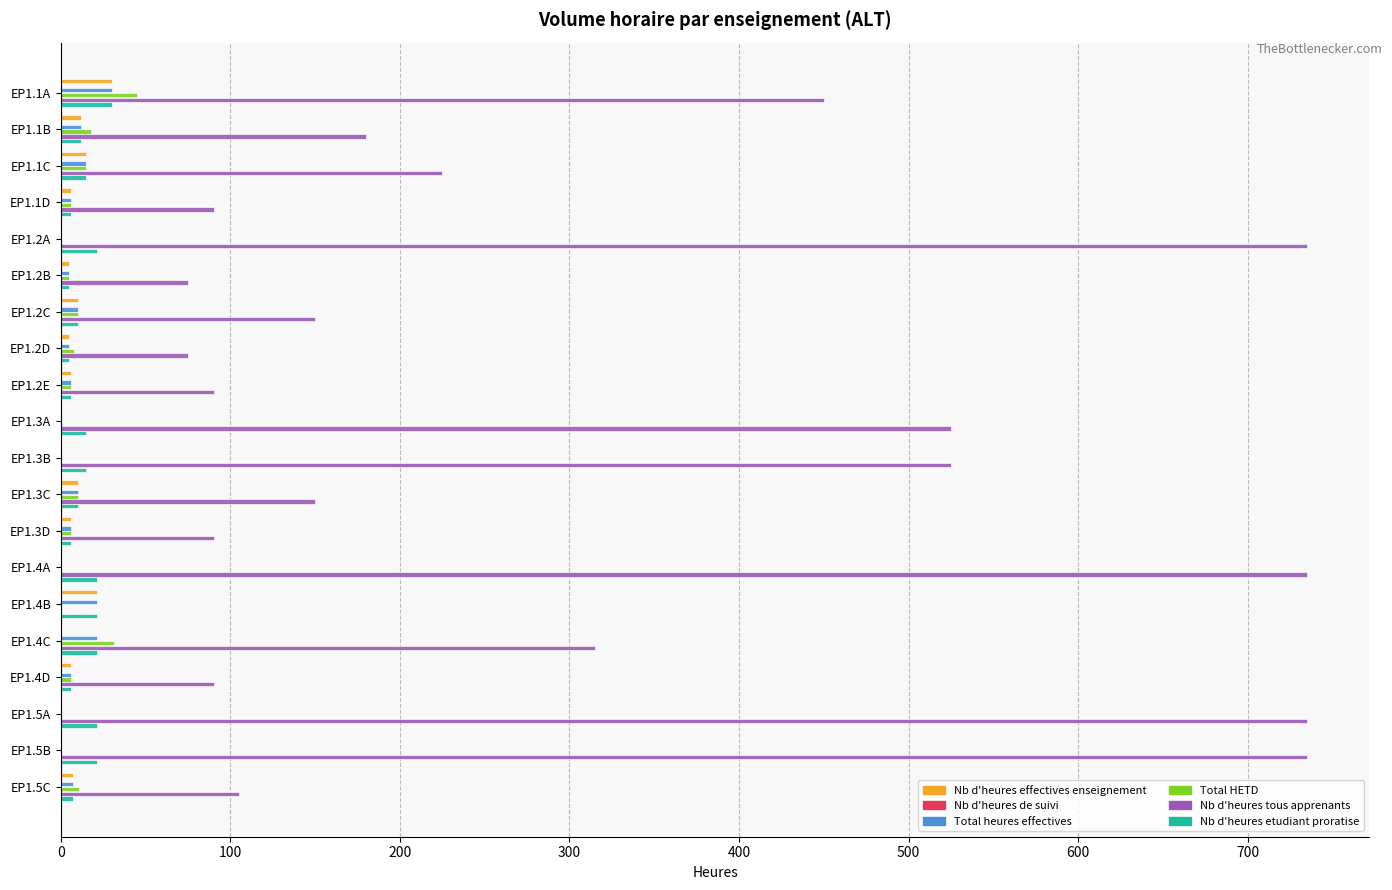

What is the sum of all Nb d'heures de suivi values?

2.3